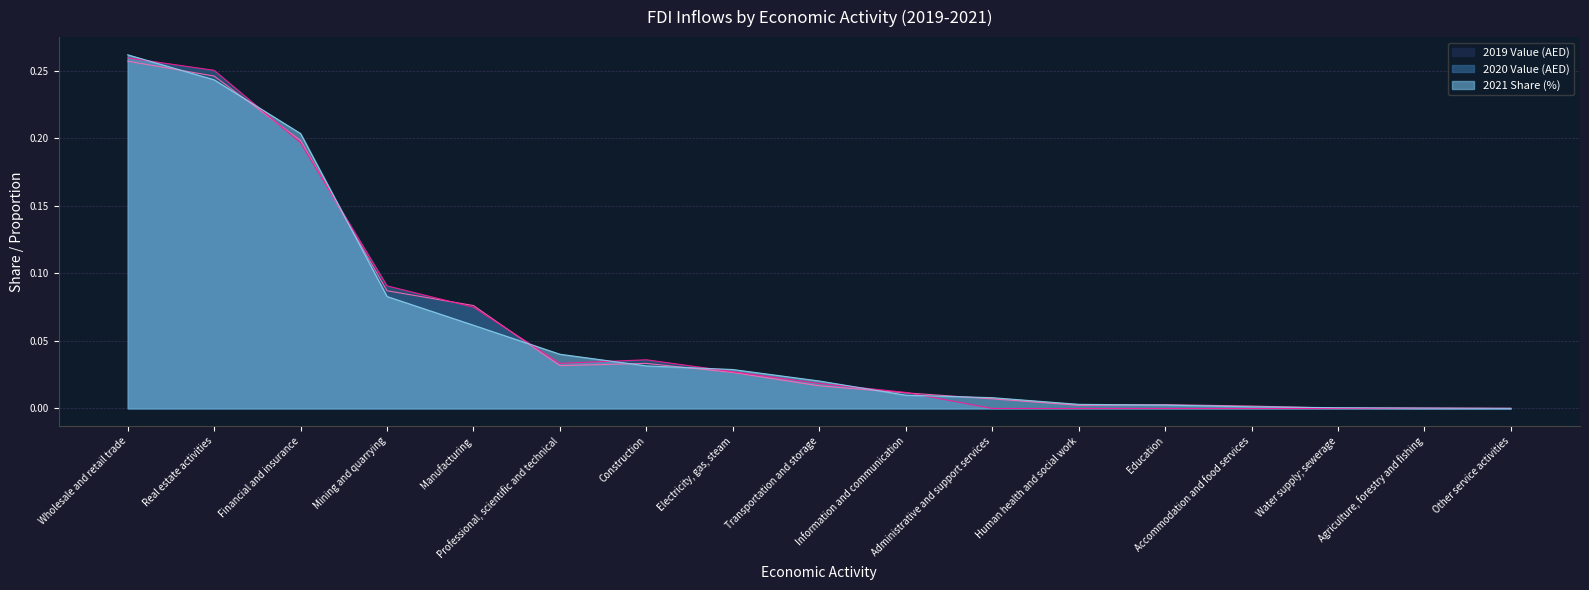

At which category is the sum across all series the highest?

Wholesale and retail trade